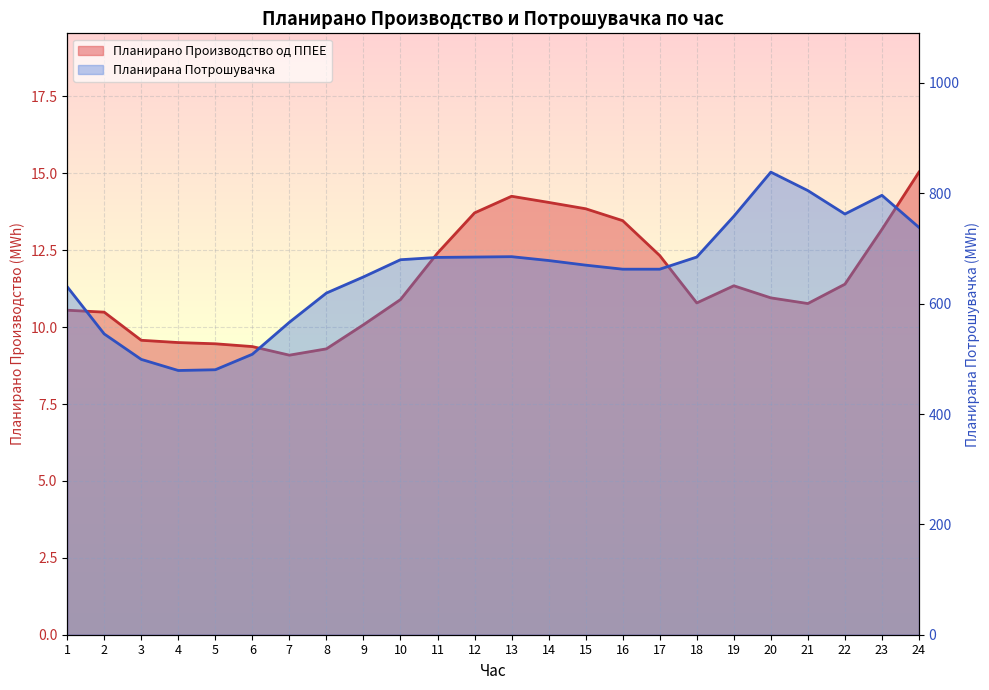

At which category does Планирана Потрошувачка reach its first local valley?

4